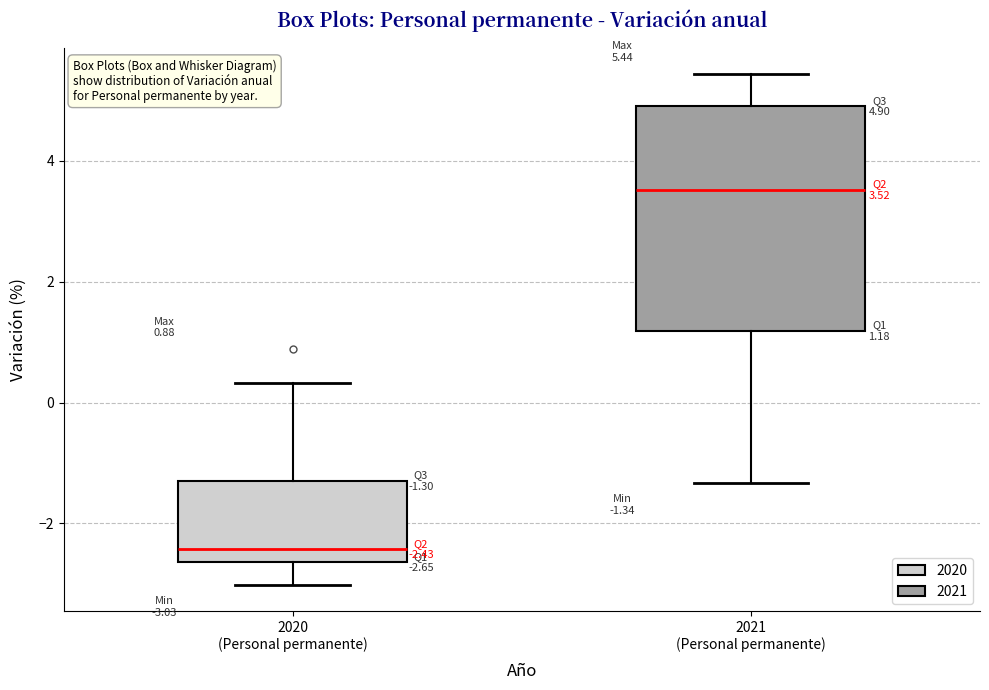

Which box has the lowest median line?

2020 (Personal permanente)